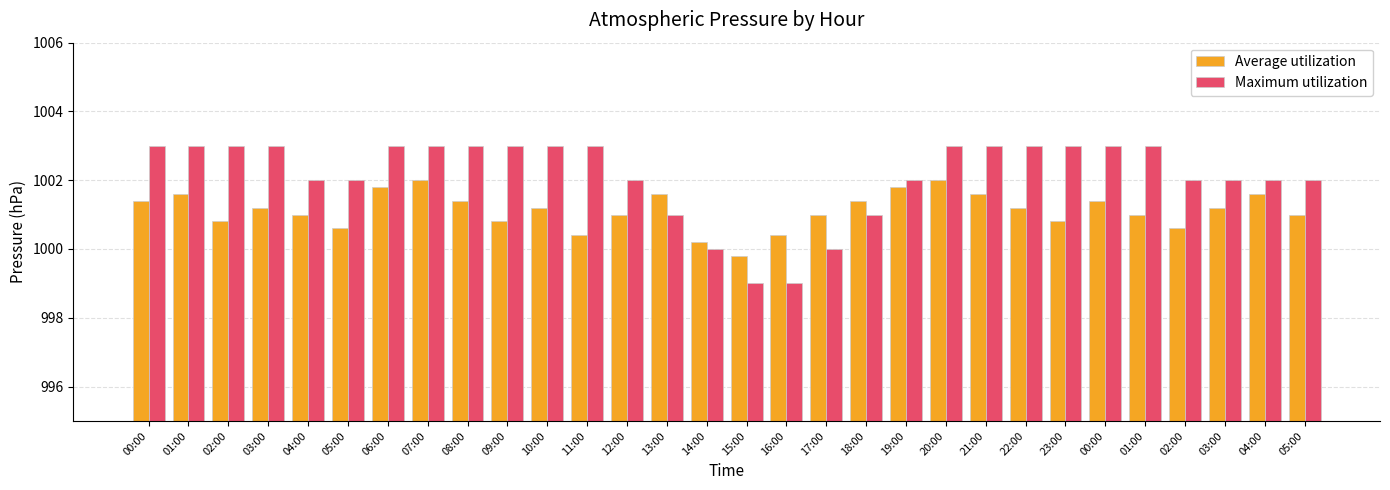

Is it true that Average utilization equals 1001.0 at 04:00?

True